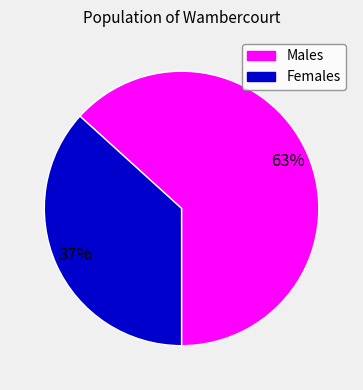

Which category has the smallest portion of the pie?

Females